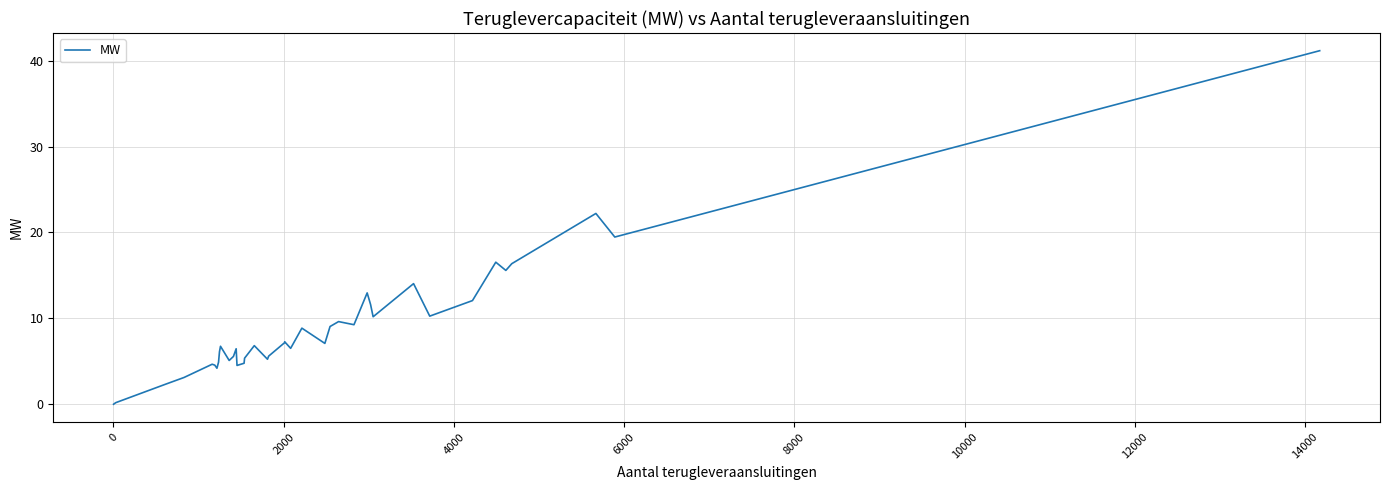

What is the greatest value displayed?

41.2